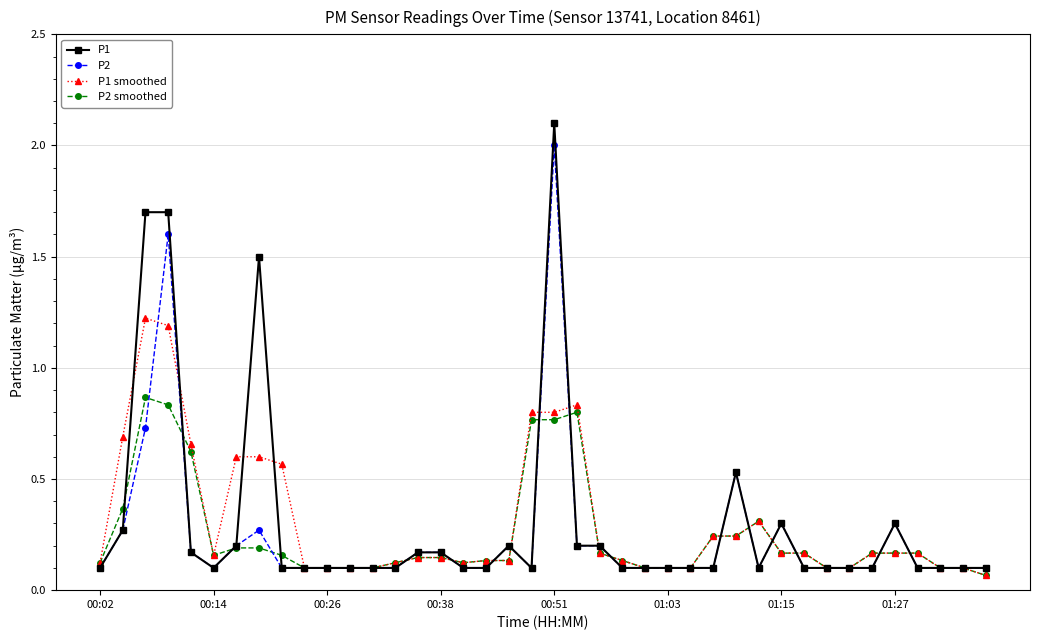

What is the maximum value for P1?

2.1